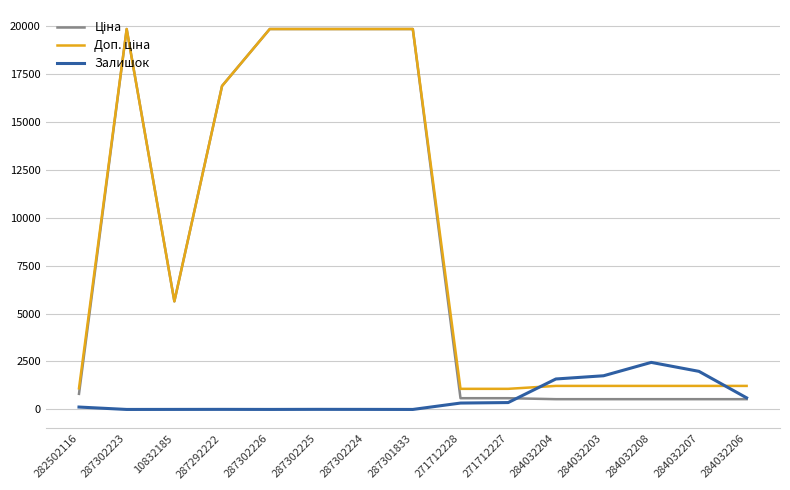

What is the maximum value shown in the chart?

19831.1